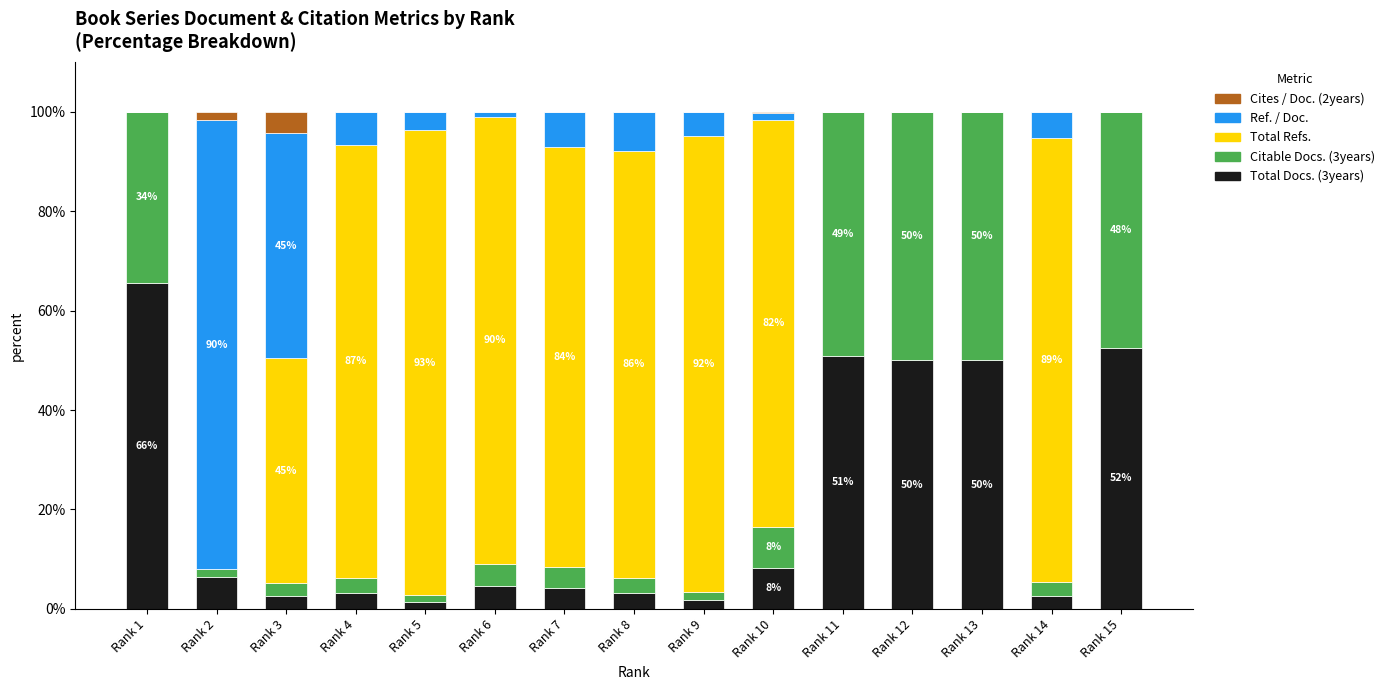

What is the highest value of the Total Docs. (3years) series?

65.5